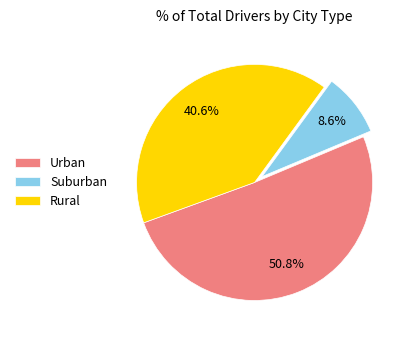

What portion of the pie excludes Suburban?

91.4%